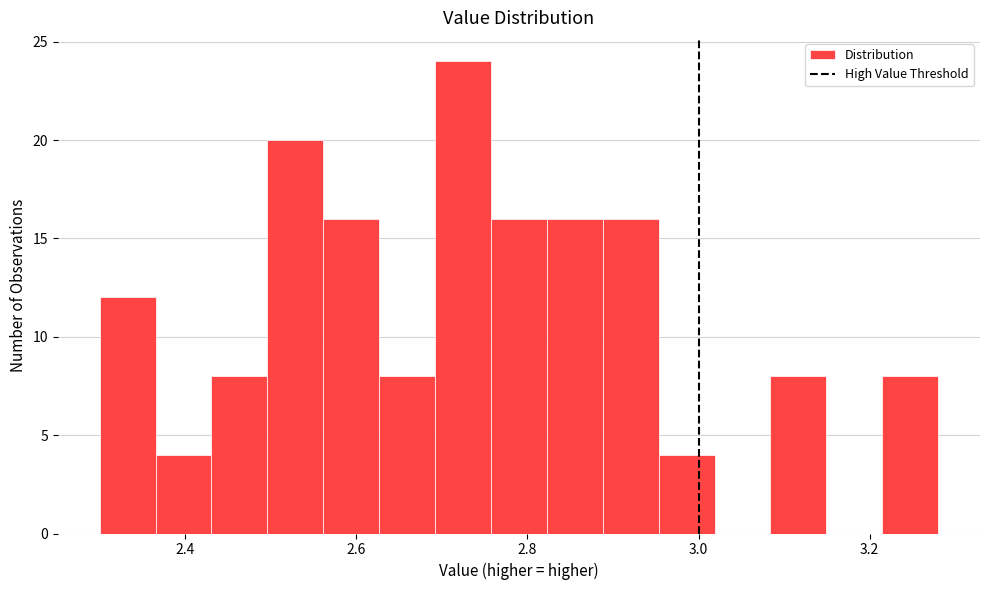

Around what value on the x-axis is the tallest bar? Give the approximate position of its centre, as read against the axis.

2.72